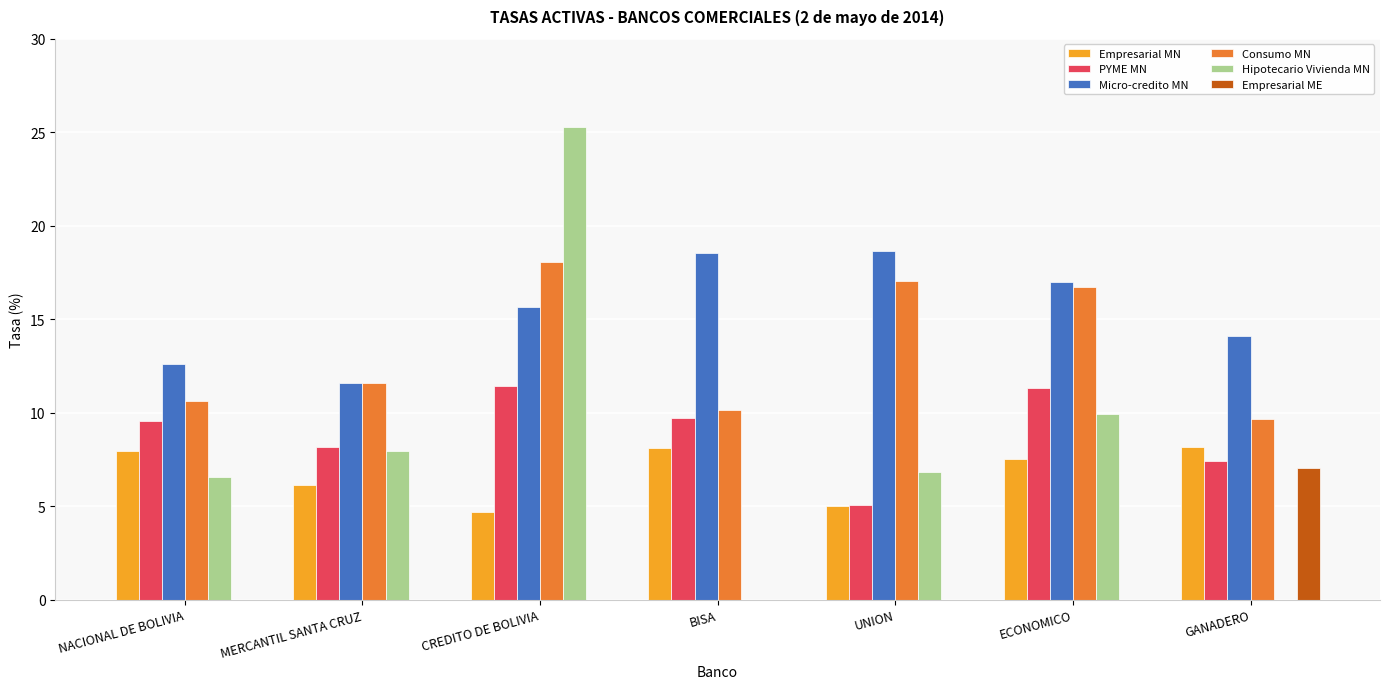

Is the value of PYME MN at UNION greater than the value of Empresarial MN at GANADERO?

No